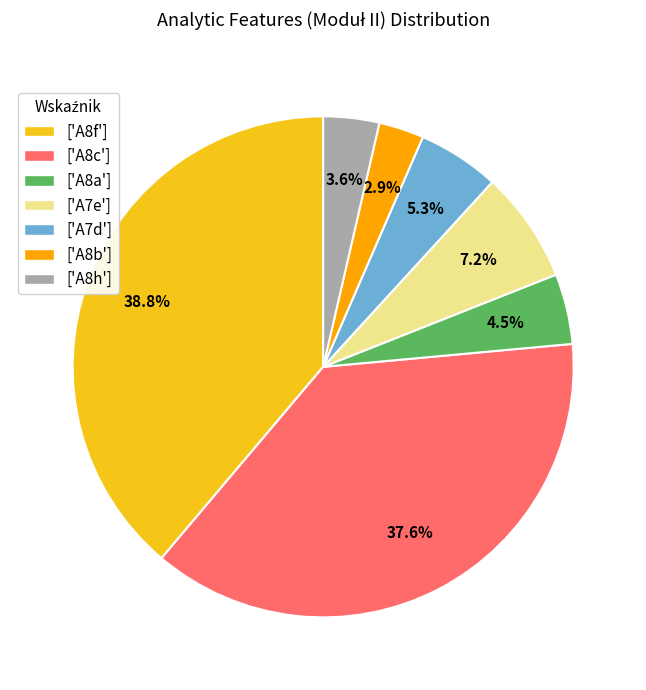

Combined, do ['A8h'] and ['A8c'] account for over 50%?

No